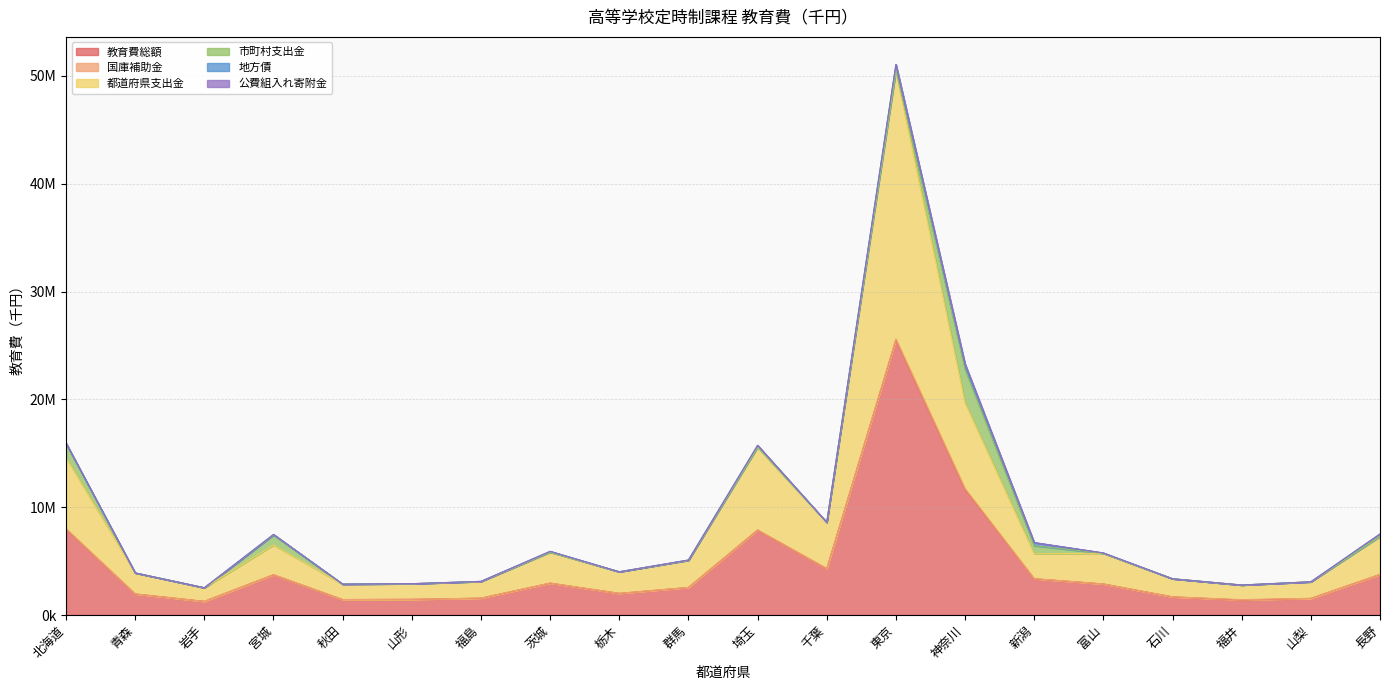

Where does the 教育費総額 series first go above 2878076?

北海道